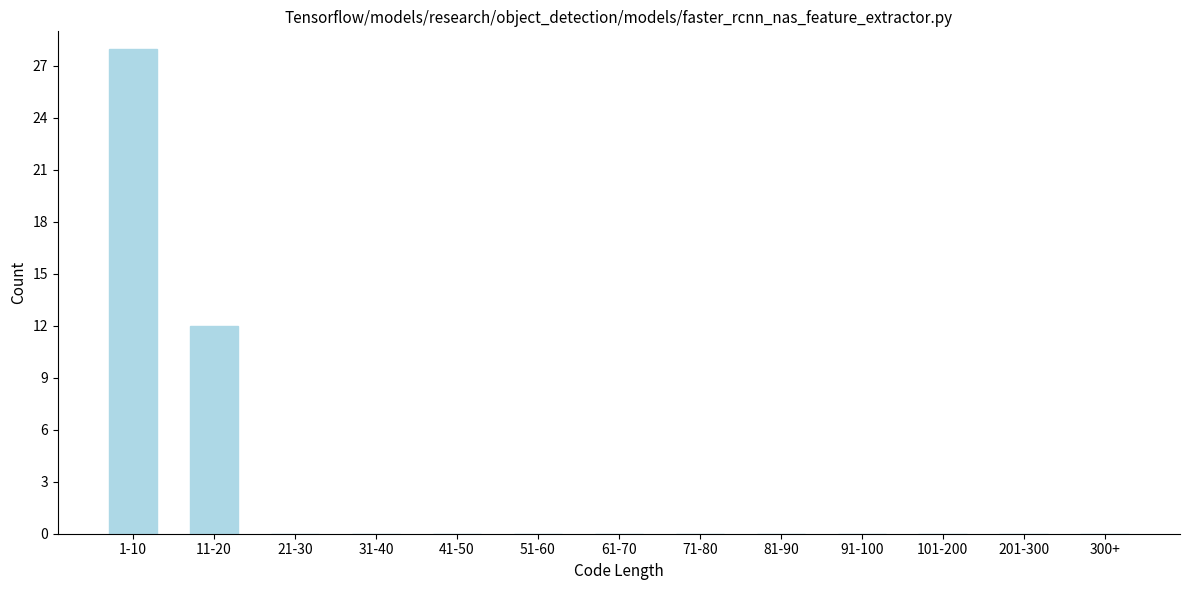

Reading left to right, extract all data points from this chart.

1-10=28	11-20=12	21-30=0	31-40=0	41-50=0	51-60=0	61-70=0	71-80=0	81-90=0	91-100=0	101-200=0	201-300=0	300+=0